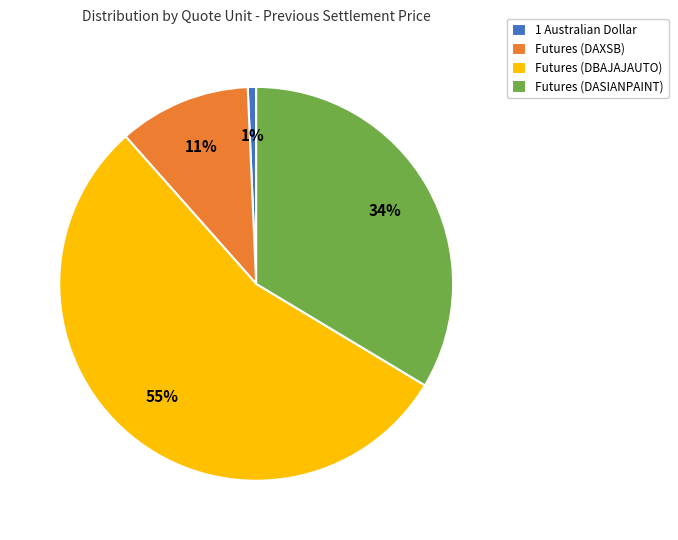

To the nearest percent, what is the difference between the Futures (DAXSB) and Futures (DBAJAJAUTO) slice percentages?

44%